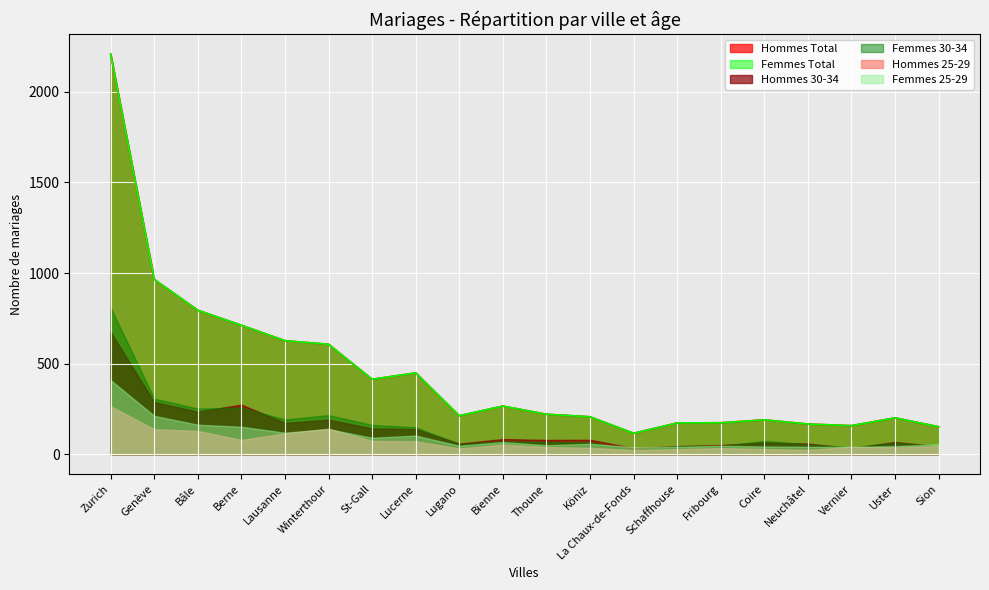

How many data points in Femmes 30-34 are less than 72?

10